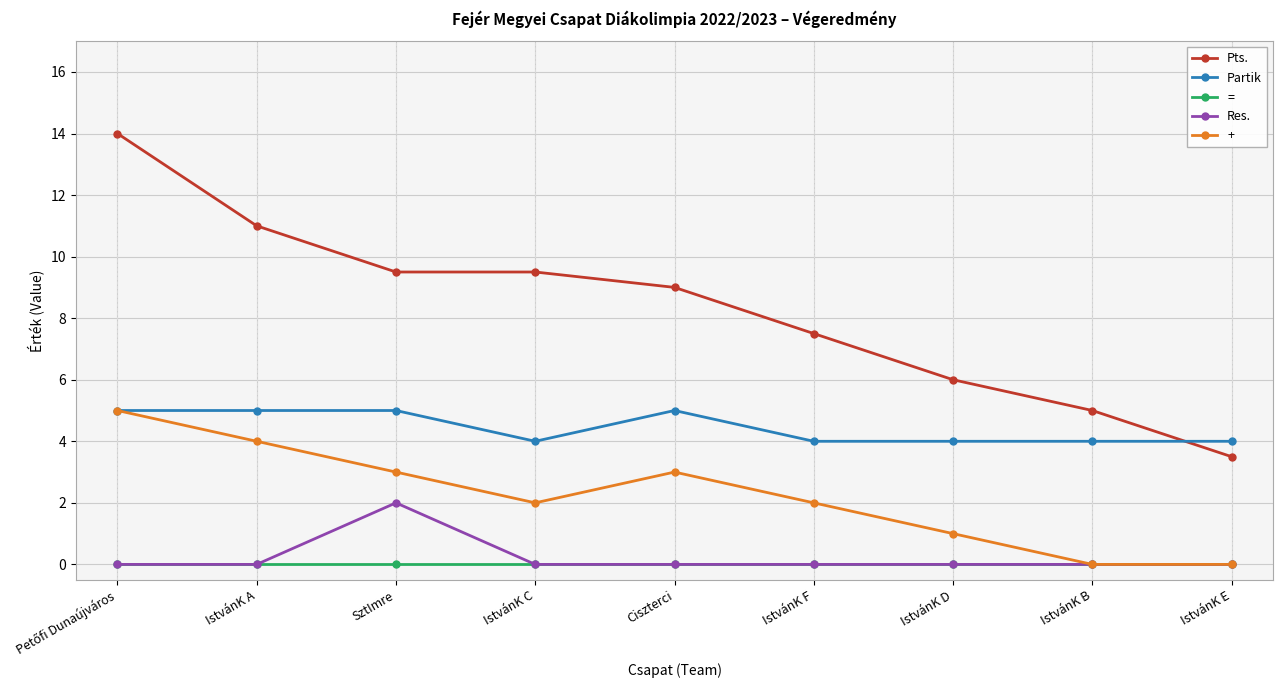

How many intersections are there between Partik and Pts.?

1